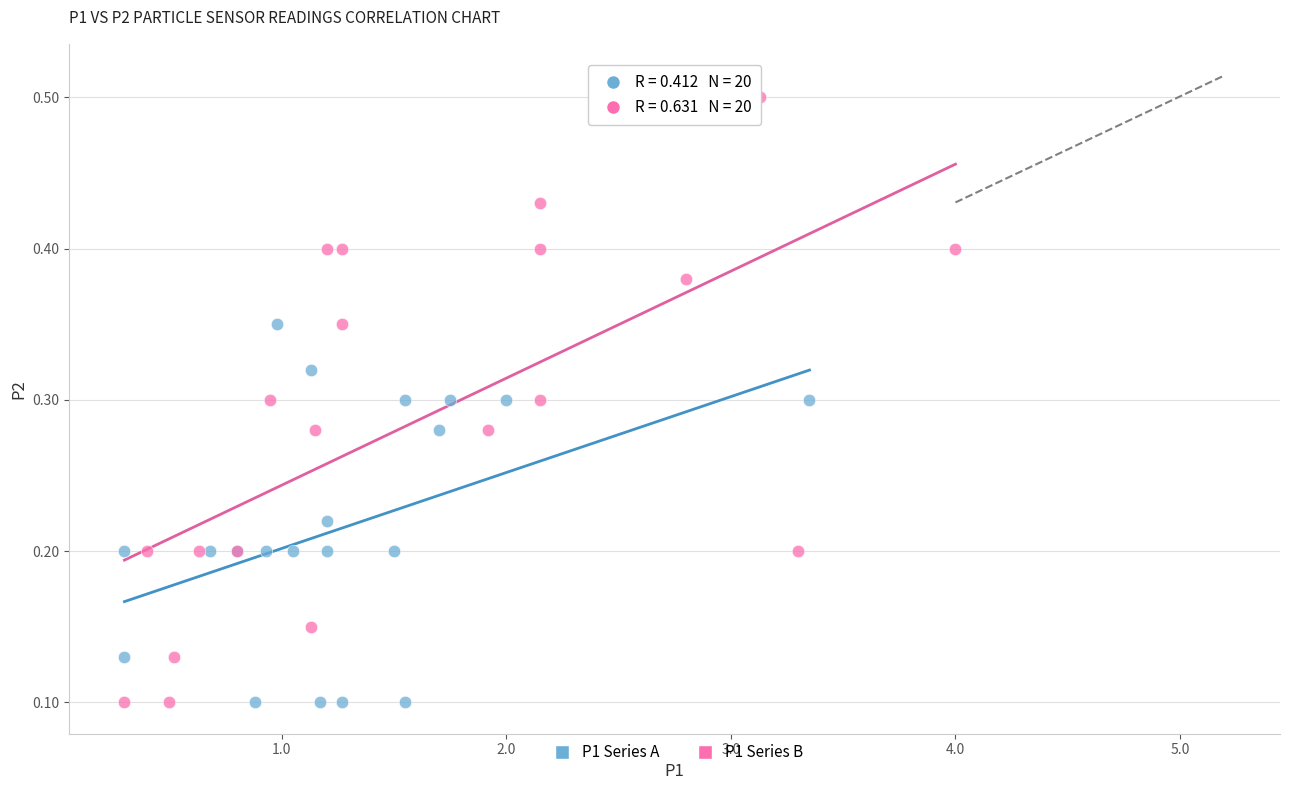

Which series has the largest Y range (max minus min)?

P1 Series B